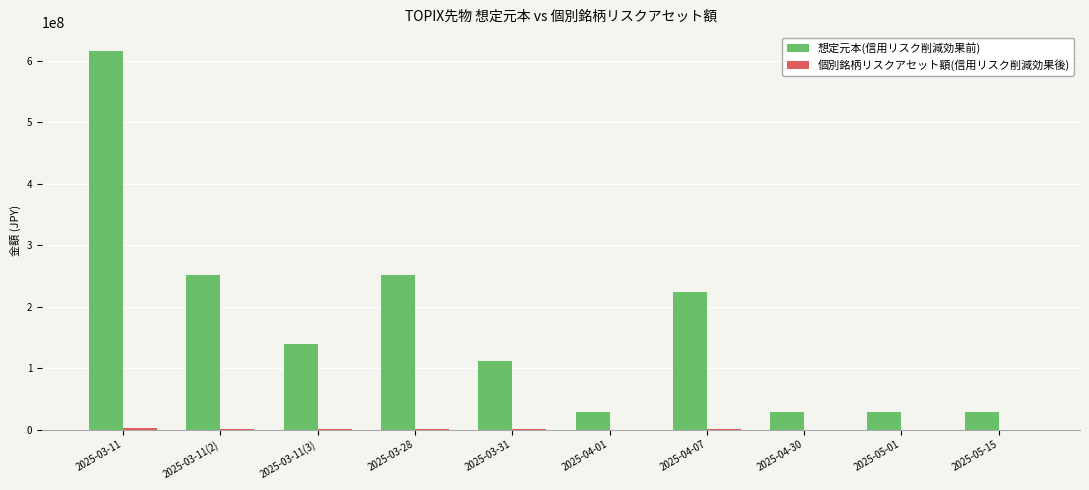

Which series changed the most between 2025-03-11(2) and 2025-04-30?

想定元本(信用リスク削減効果前)